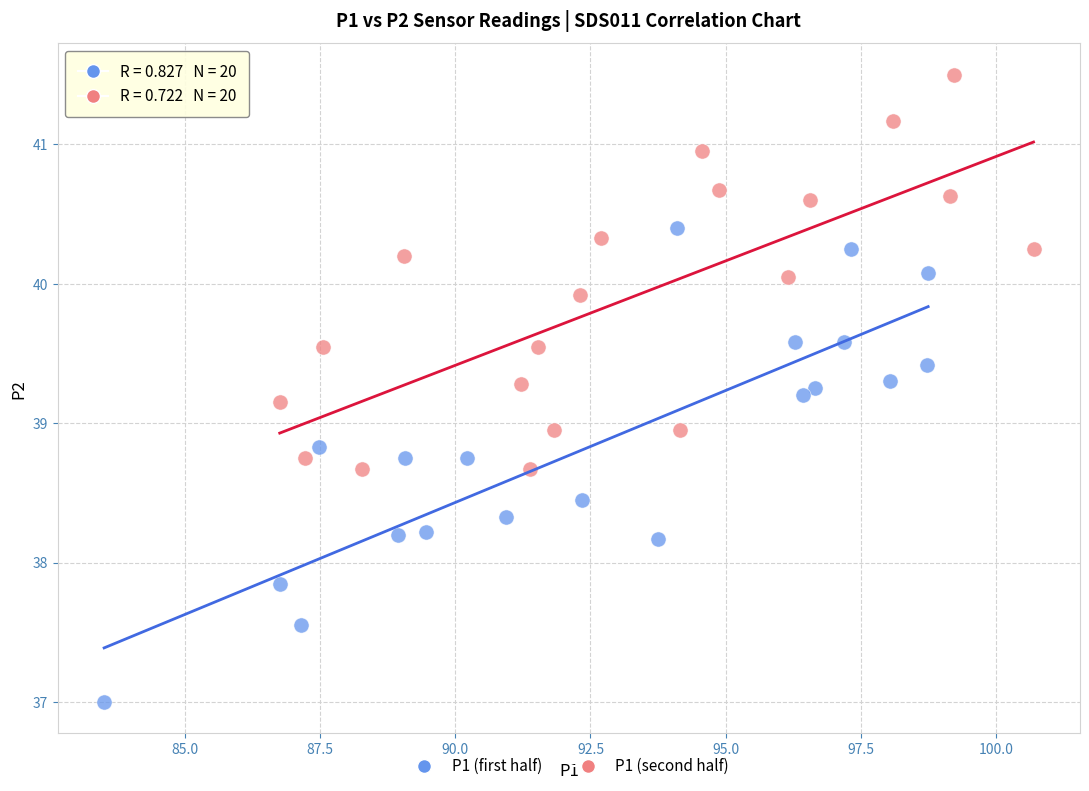

Which series reaches the maximum Y coordinate?

P1 (second half)